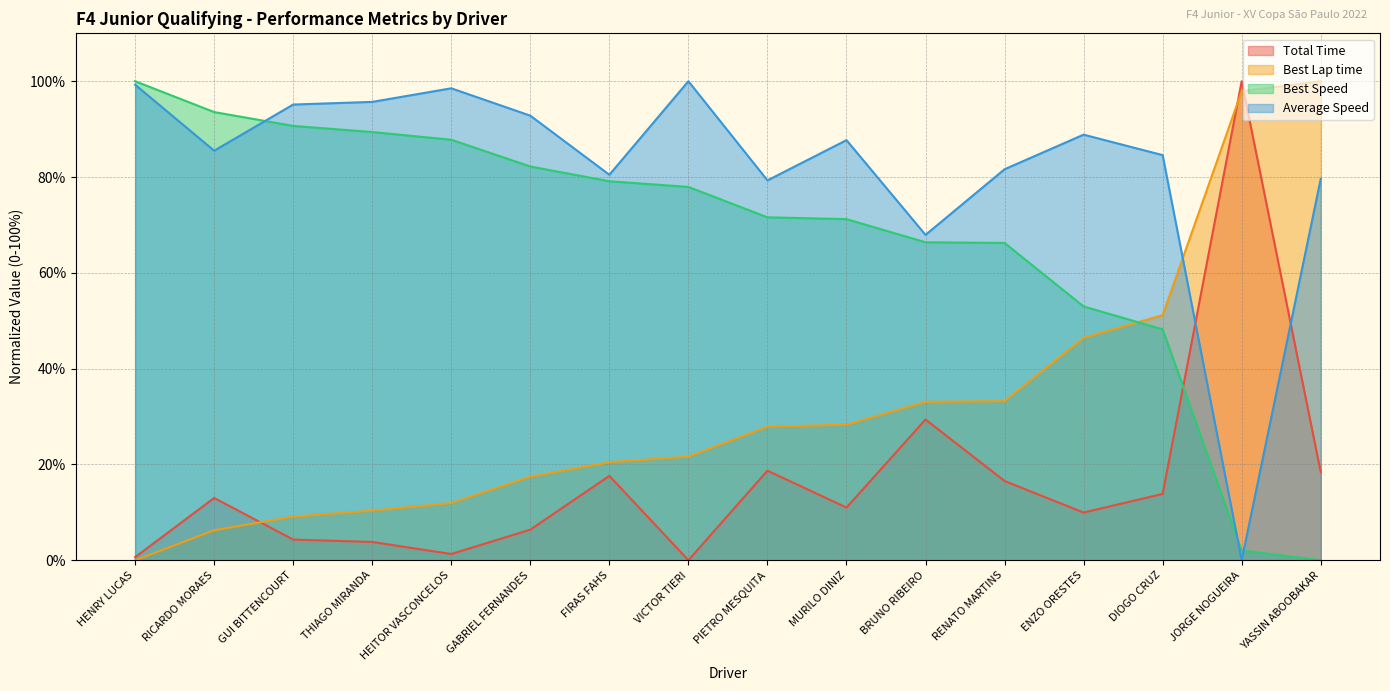

How many categories are shown in the chart?

16